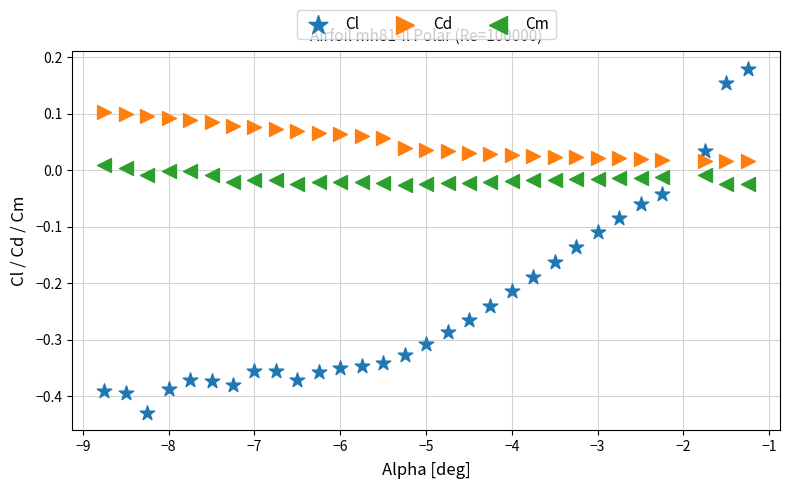

Which series contains the highest Y value?

Cl